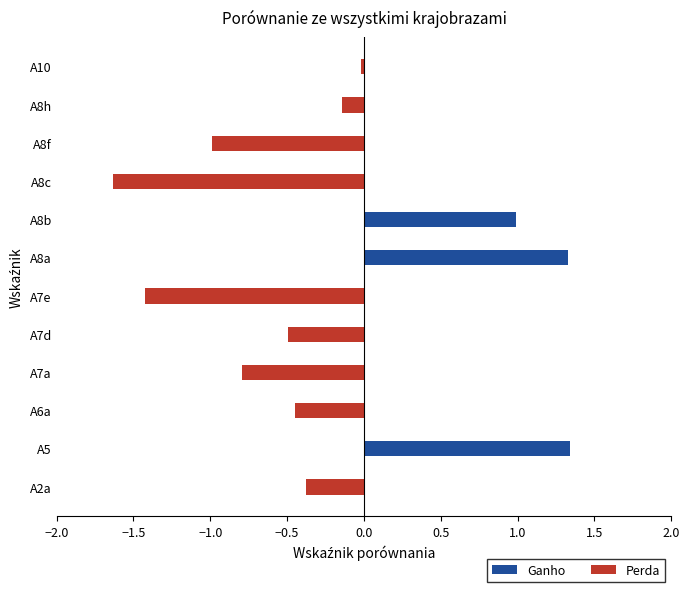

What position from the left is A7e?

6